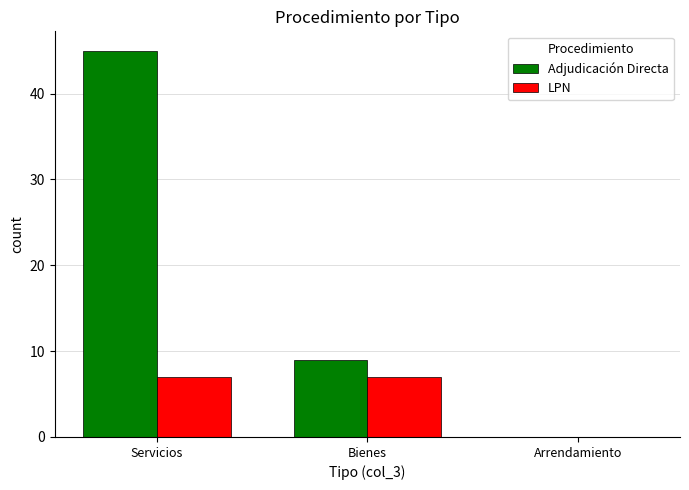

How many groups of bars are there?

3